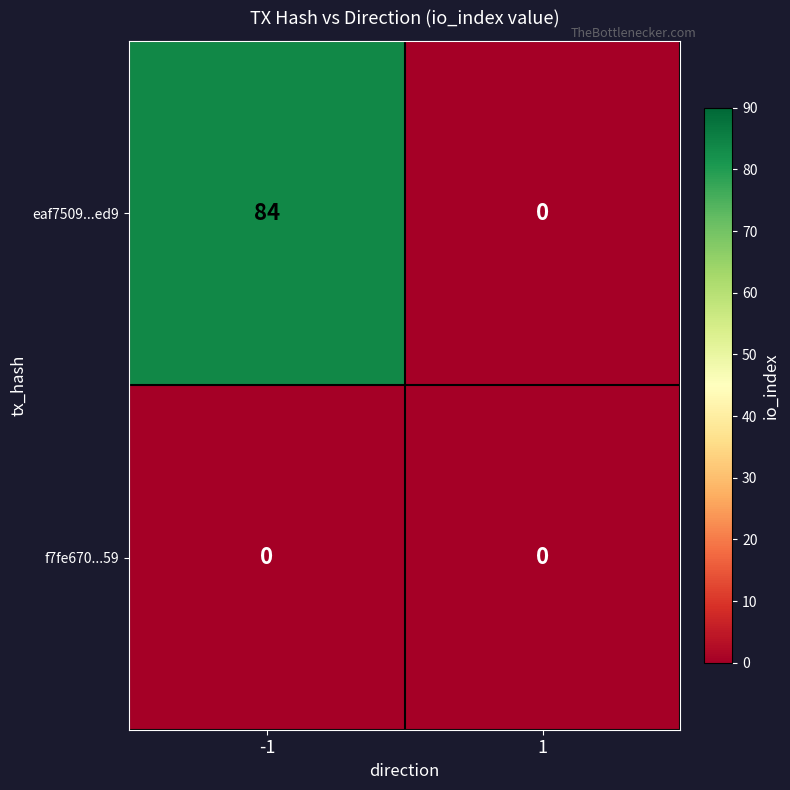

Which series has the largest total across all categories?

eaf7509...ed9